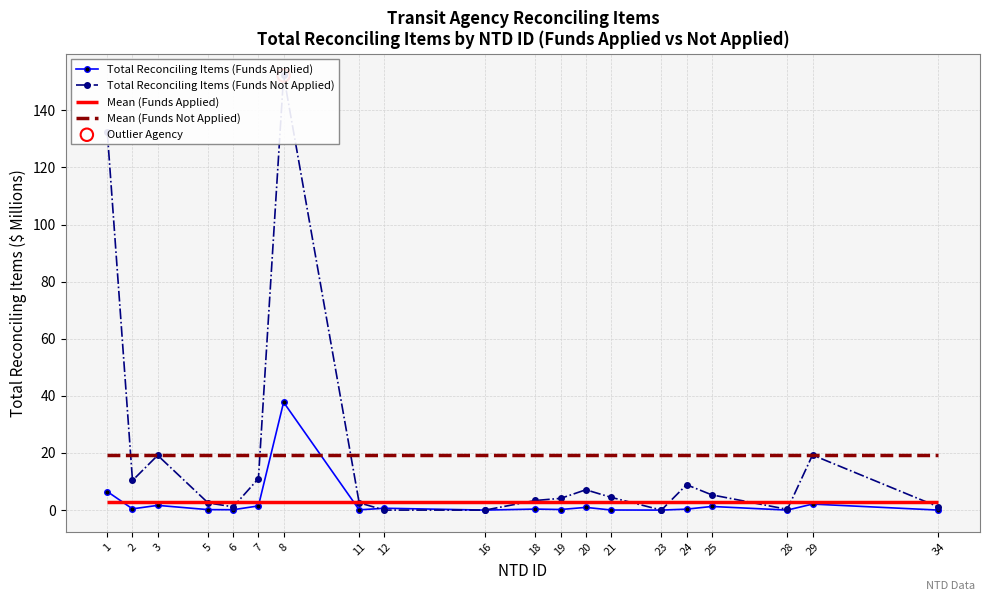

What are all the series names shown in the legend?

Total Reconciling Items (Funds Applied), Total Reconciling Items (Funds Not Applied)